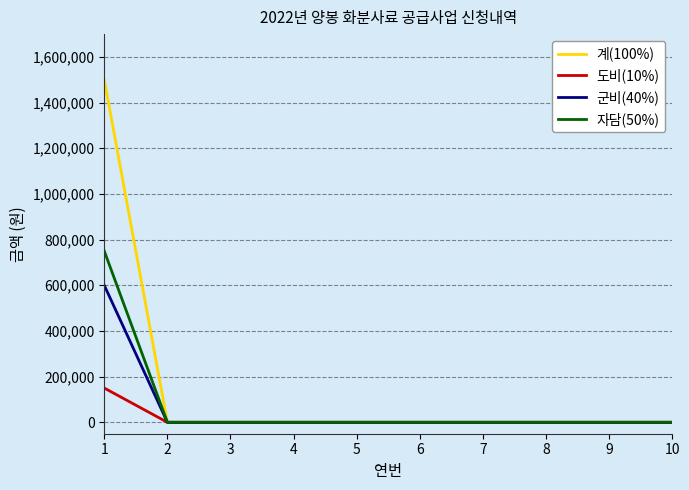

Rank the series at 1 from lowest to highest value.

도비(10%), 군비(40%), 자담(50%), 계(100%)